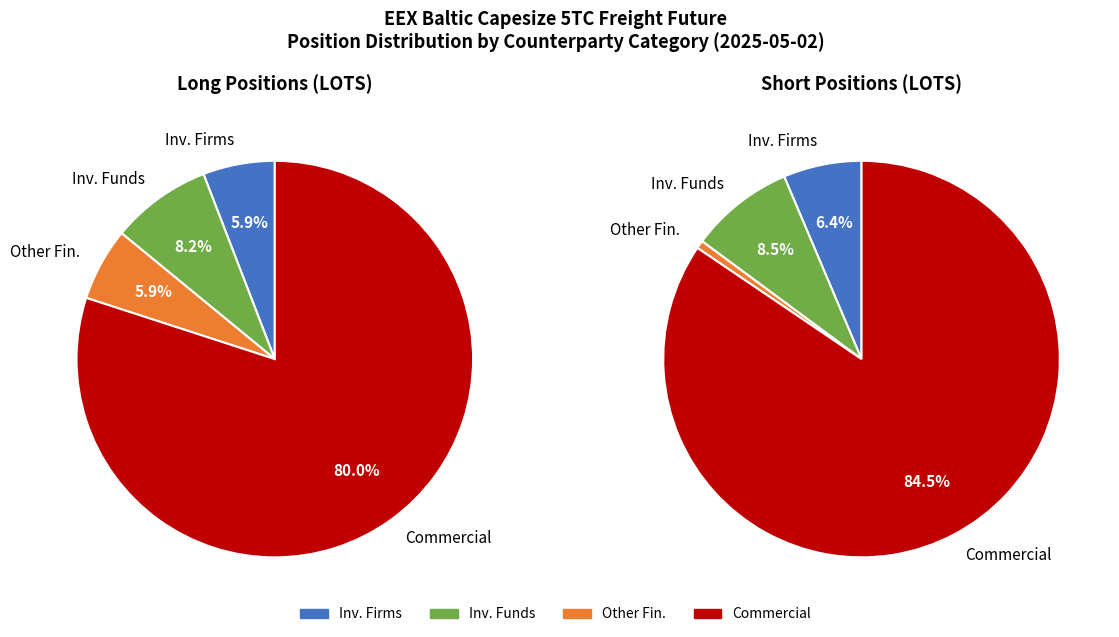

To the nearest percent, what is the combined percentage of Other Financial Institutions and Investment Firms or credit institutions?

12%